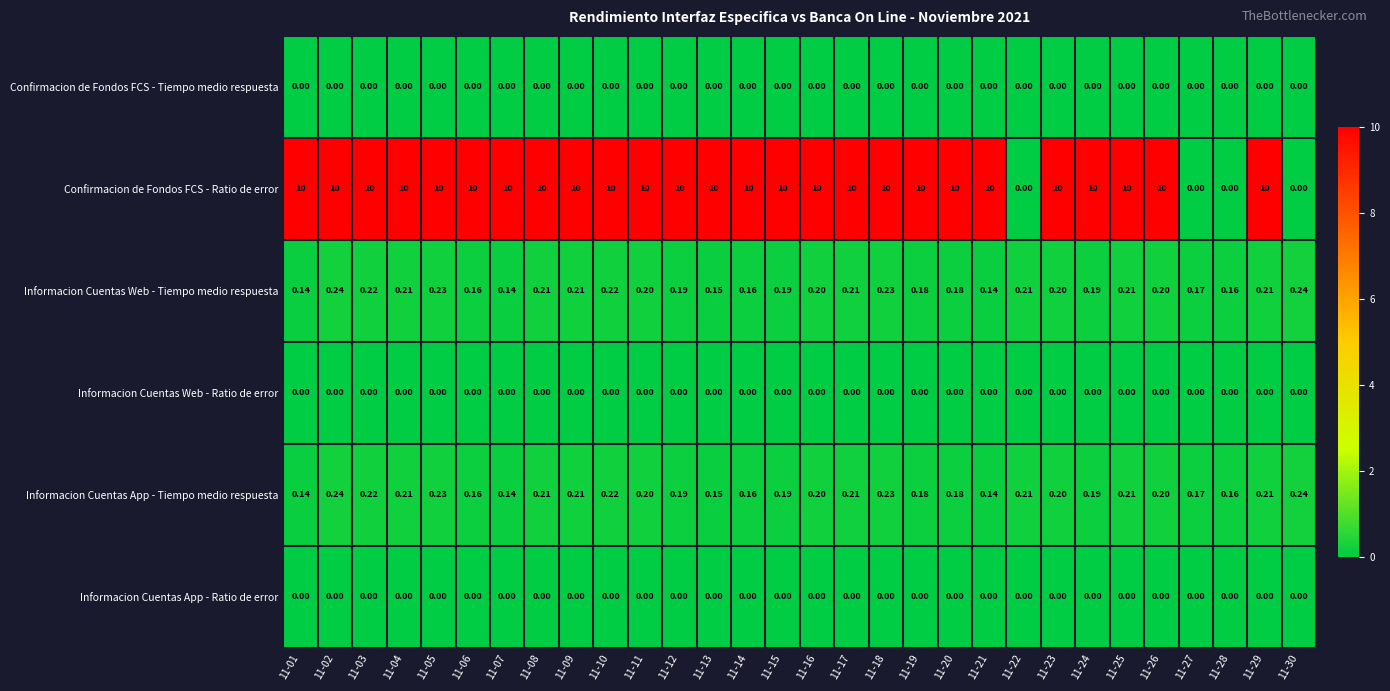

Which series changed the most between 11-03 and 11-30?

Confirmacion de Fondos FCS - Ratio de error